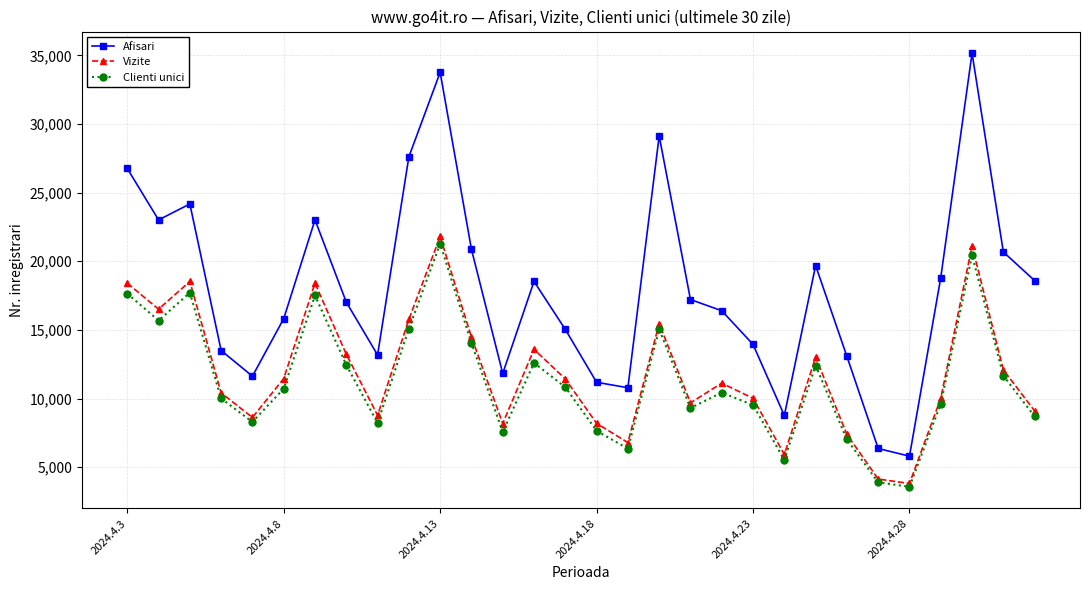

What is the value of the Afisari point at the 14th from the left?

18529